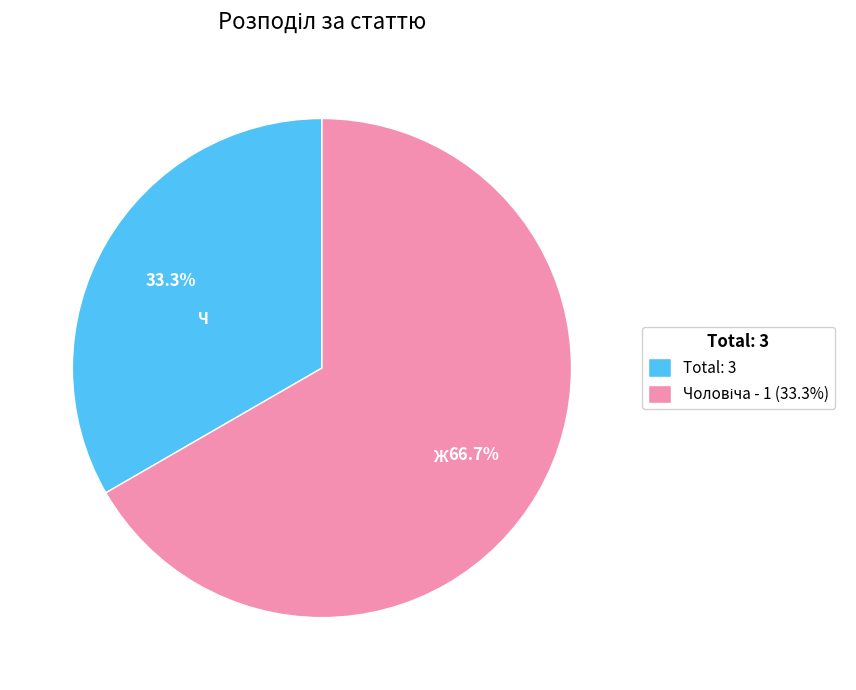

What is the smallest slice in the pie chart?

Total: 3